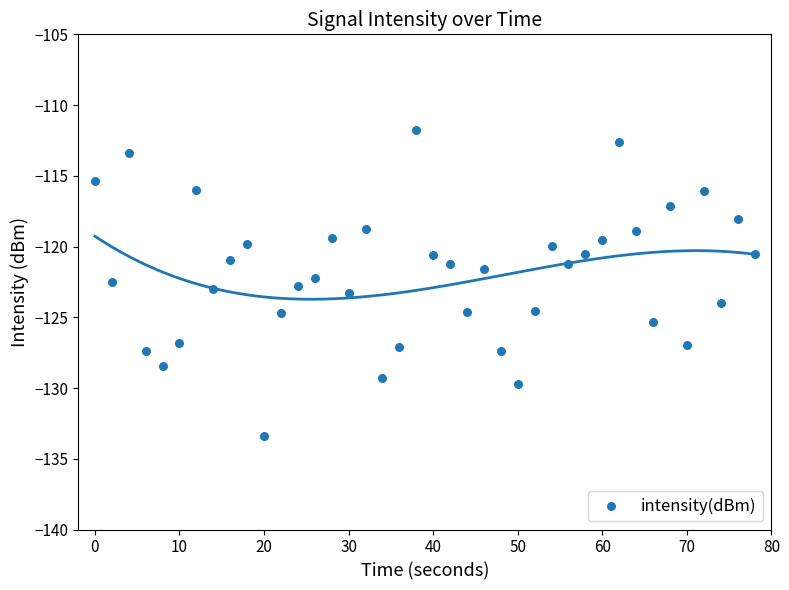

What is the range of X values (max minus min)?

78.0